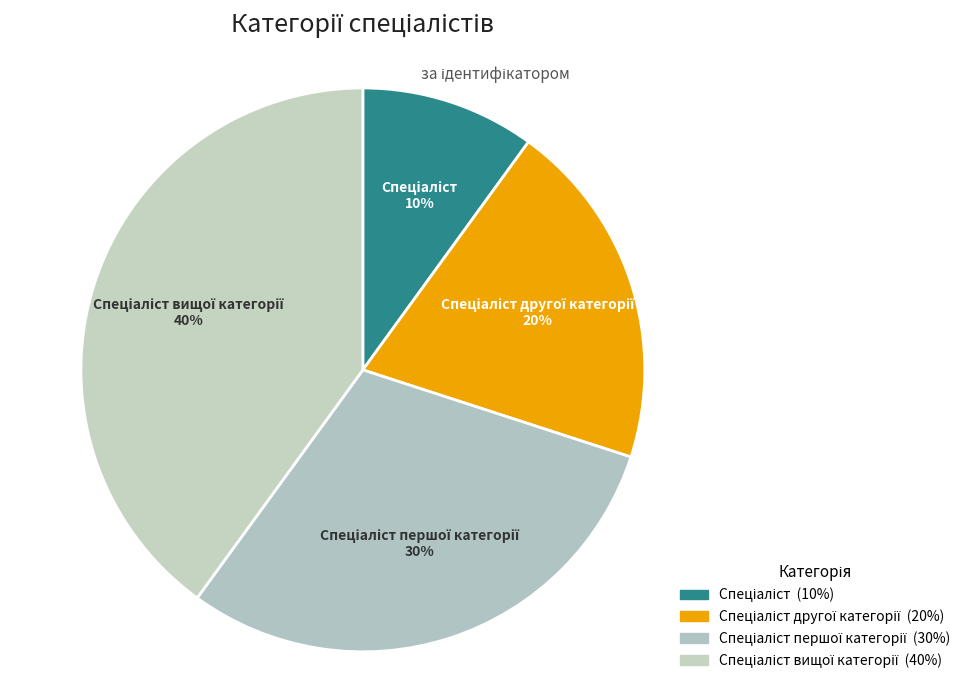

Rank the categories by value from lowest to highest.

Спеціаліст, Спеціаліст другої категорії, Спеціаліст першої категорії, Спеціаліст вищої категорії